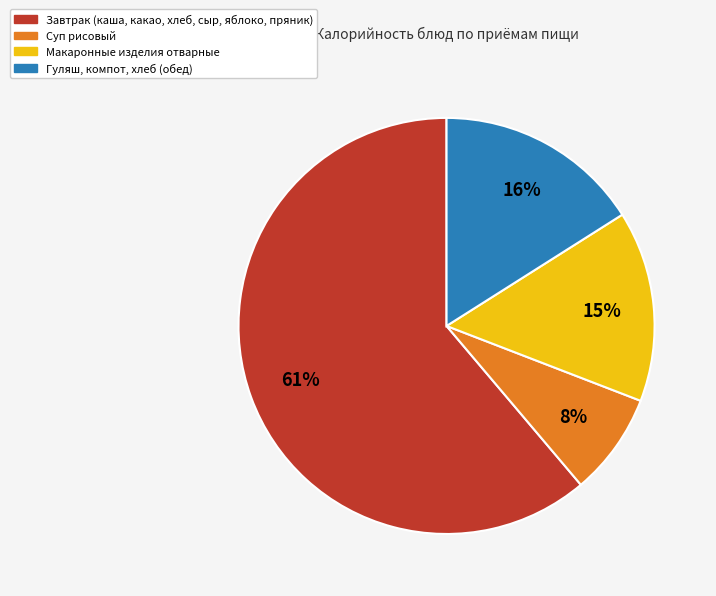

To the nearest percent, what is the difference between the largest and smallest slice percentages?

53%